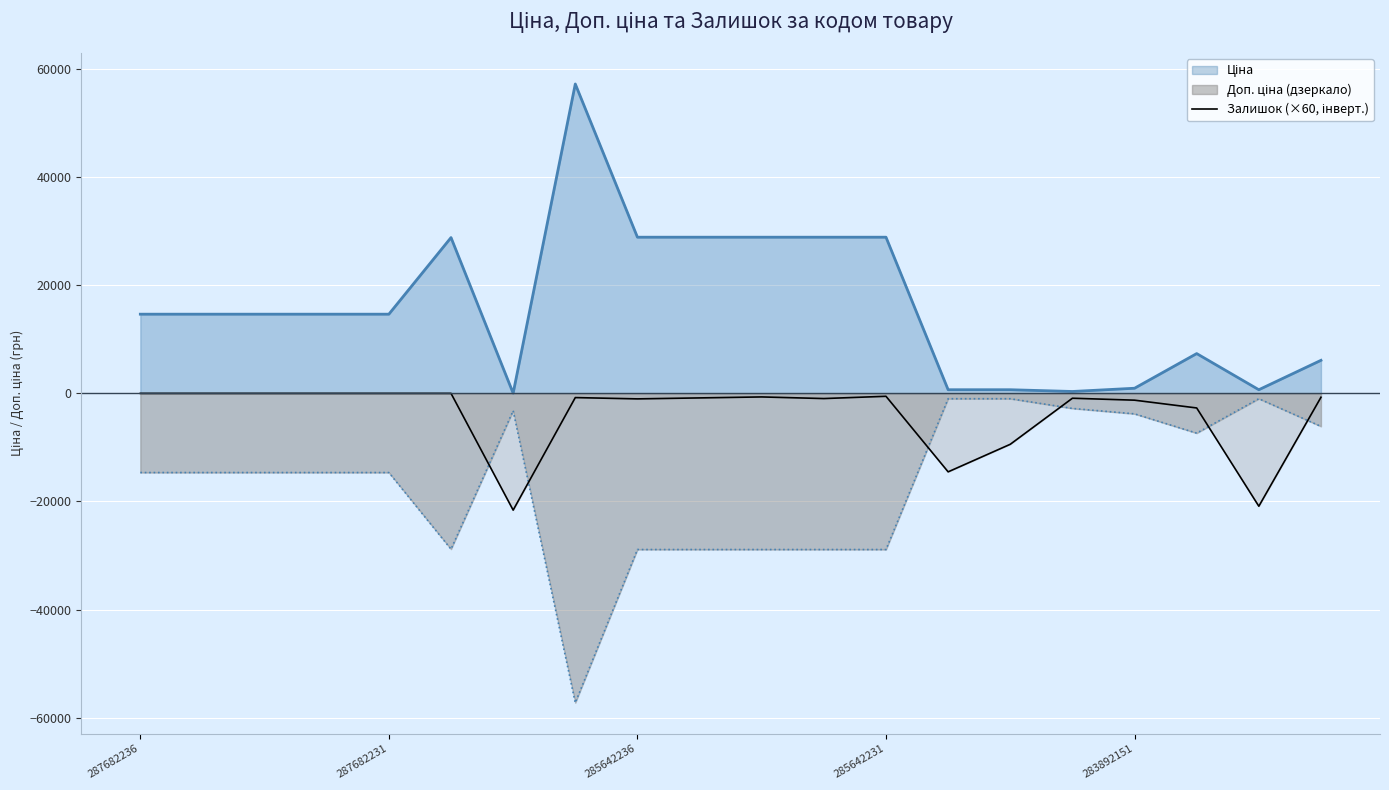

What is the maximum value shown in the chart?

57235.5